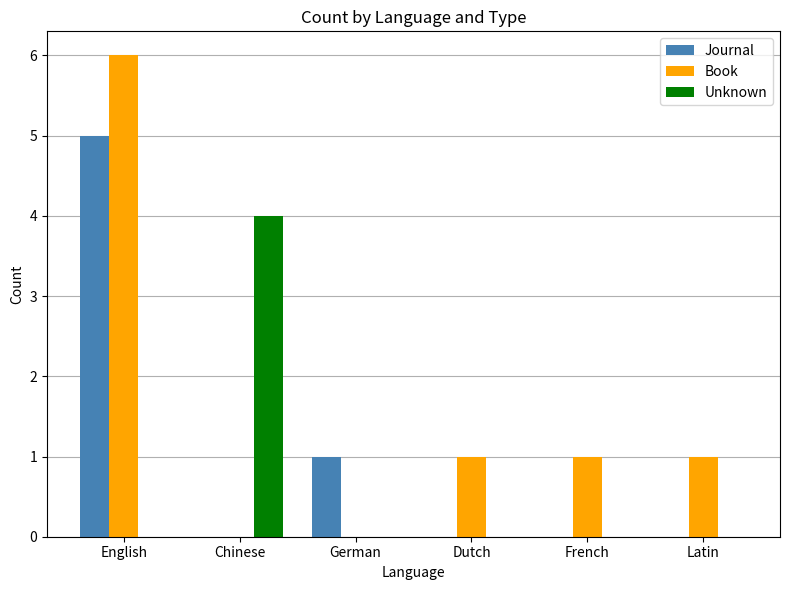

What value does the Unknown series have at Chinese?

4